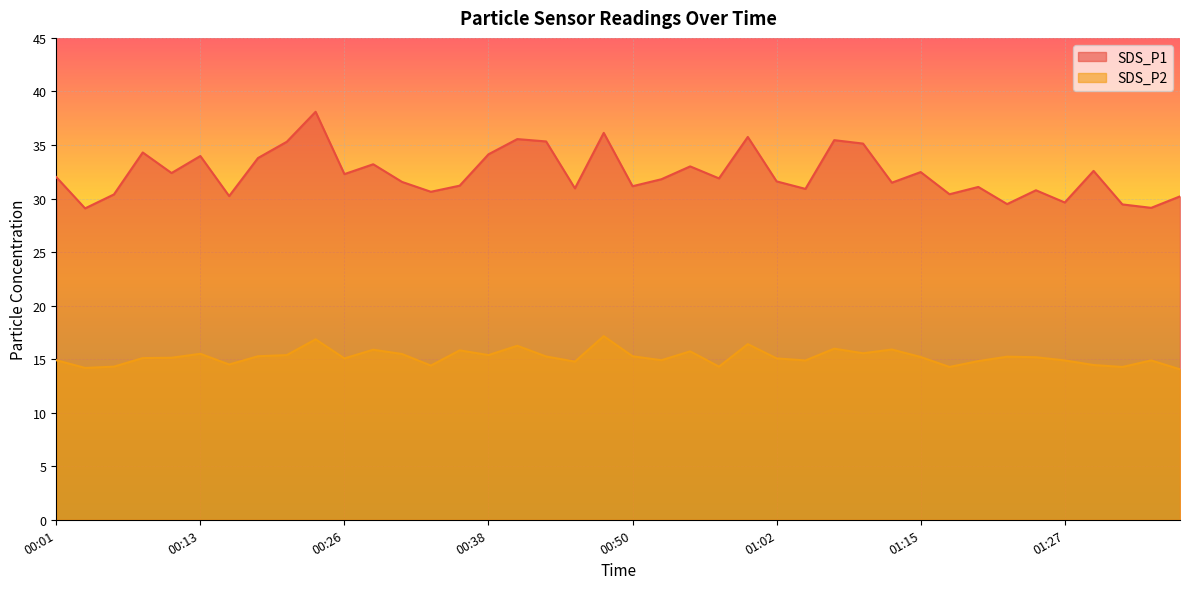

In SDS_P2, how many points are higher than both neighbors (excluding endpoints)?

12